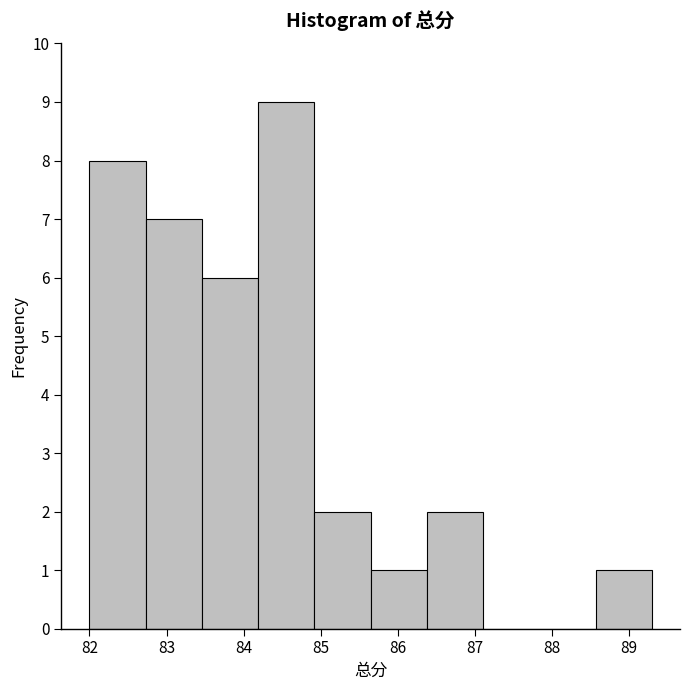

Reading left to right, list every bar in this chart as the range it spans on the x-axis followed by its height. Neither the bar edges nor the heights are printed on the chart, so give them approximately, as read against the axes.

82.00 to 82.73: 8
82.73 to 83.46: 7
83.46 to 84.19: 6
84.19 to 84.92: 9
84.92 to 85.65: 2
85.65 to 86.38: 1
86.38 to 87.11: 2
87.11 to 87.84: 0
87.84 to 88.57: 0
88.57 to 89.30: 1